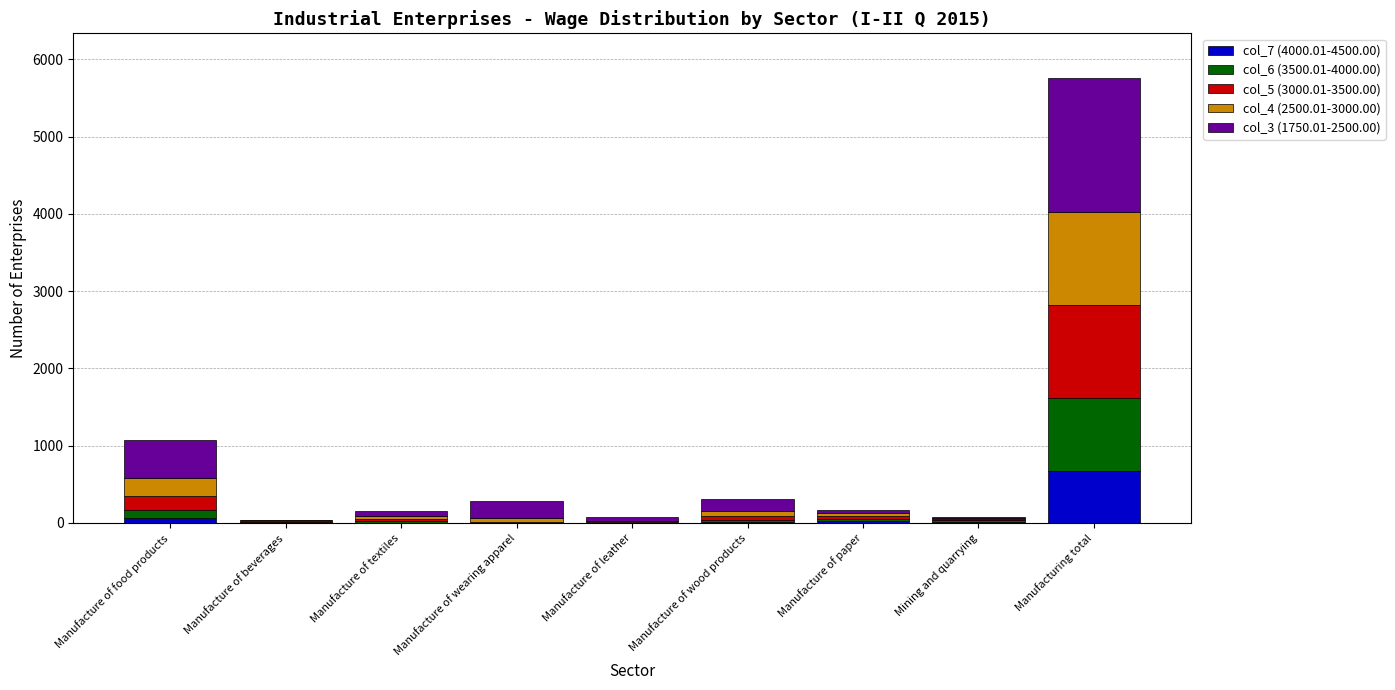

At which category is the sum across all series the highest?

Manufacturing total